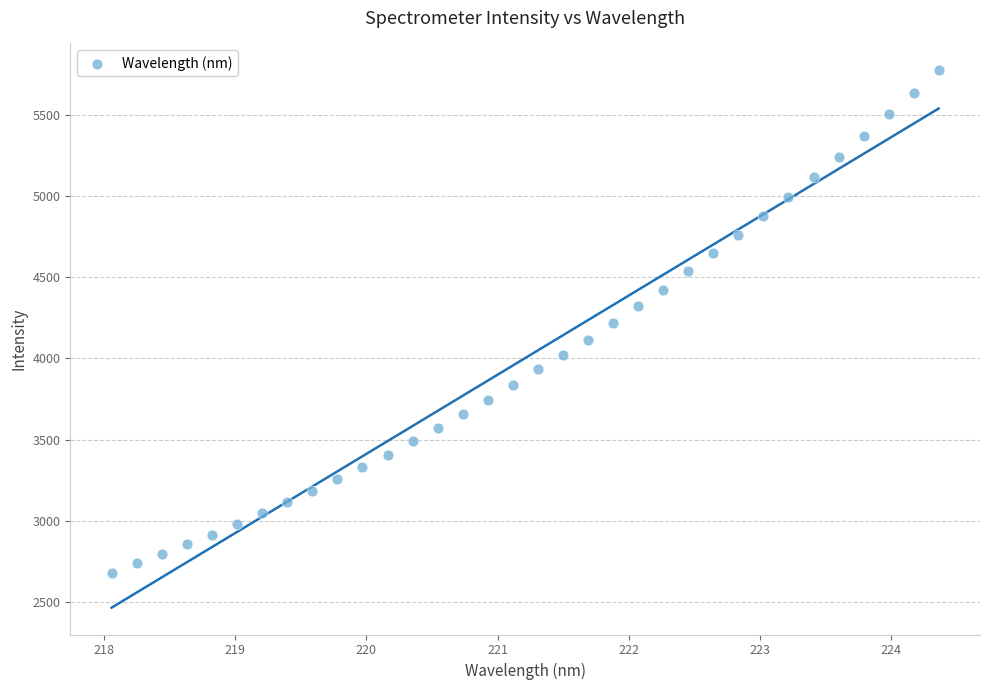

How many data points are displayed?

34